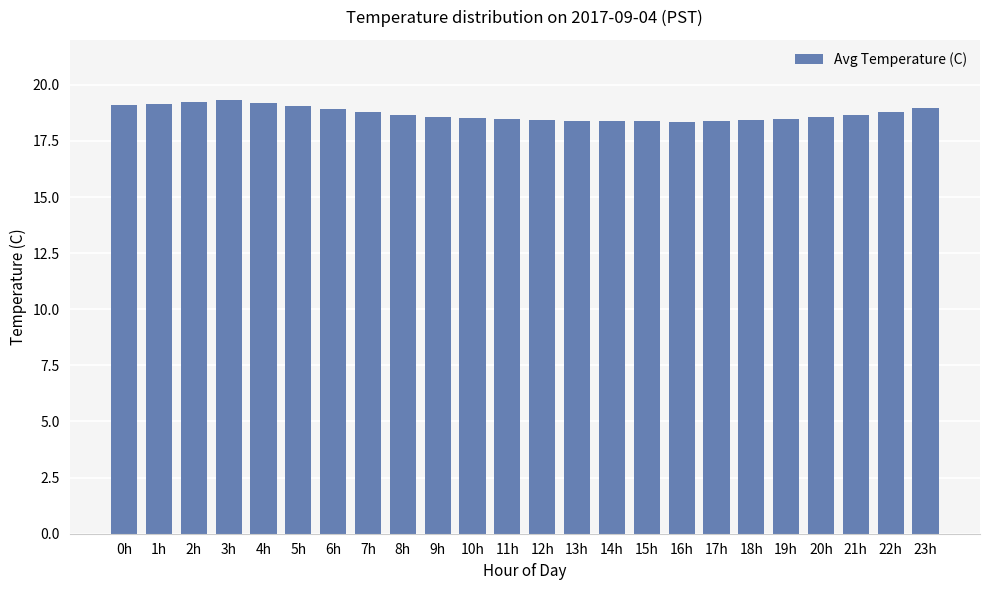

True or false: the data shows 5.0 at 7h.

False